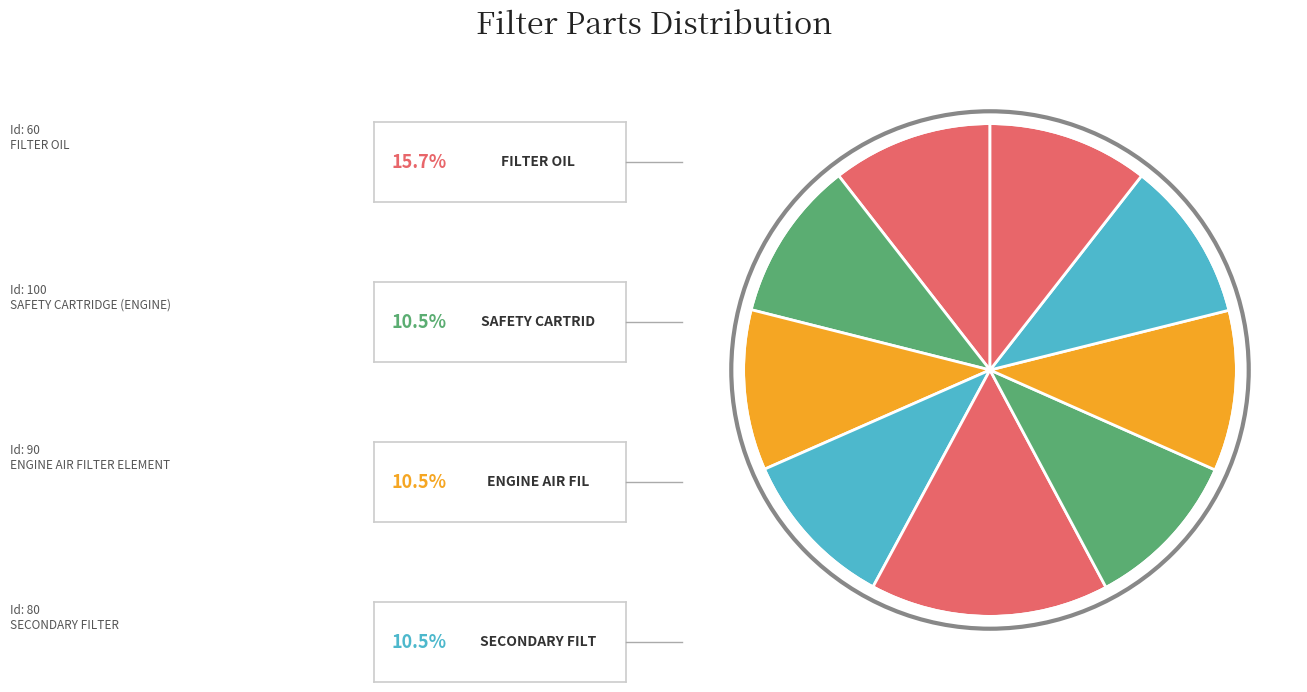

Is there any slice that represents more than half of the pie?

No